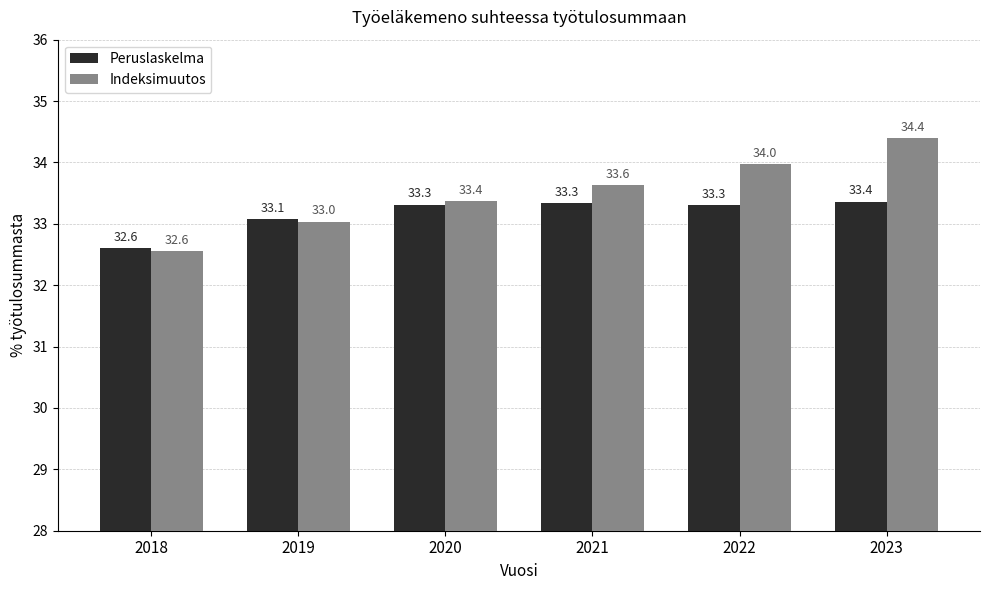

At how many categories does at least one series exceed 34?

1